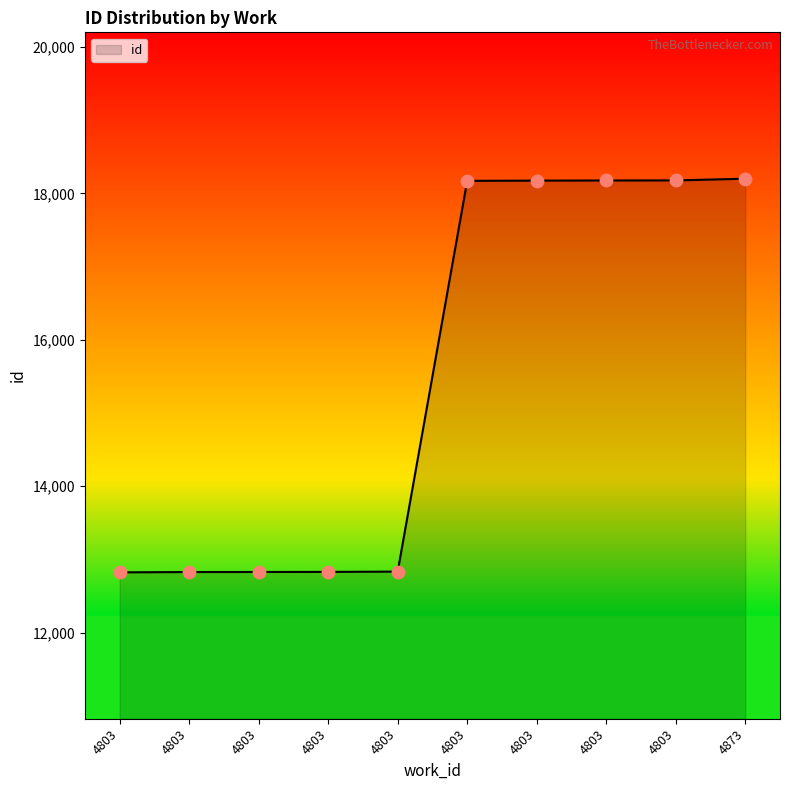

Approximately how many times larger is the value at 4803 compared to 4803?

1.0